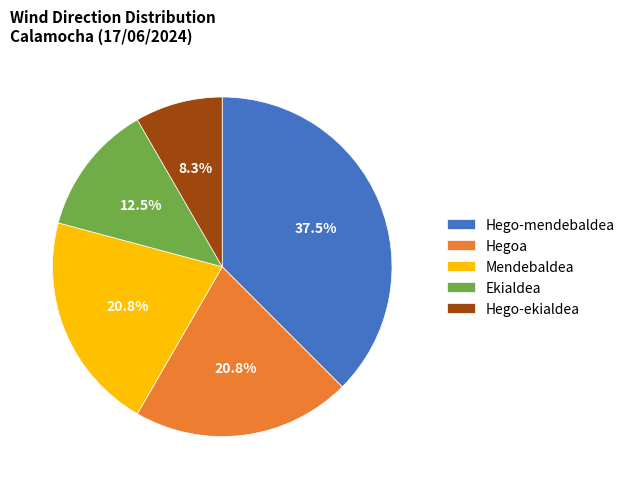

The Hego-ekialdea slice represents 19% of the pie. True or false?

False